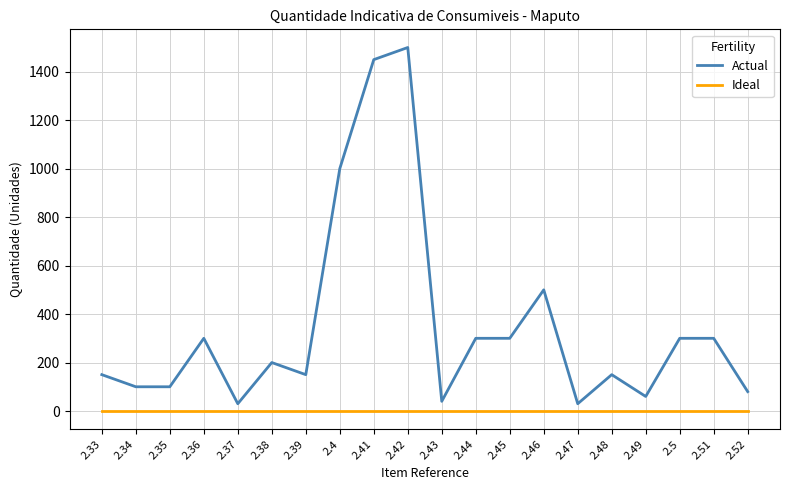

At which label does Actual first exceed 200?

2.36